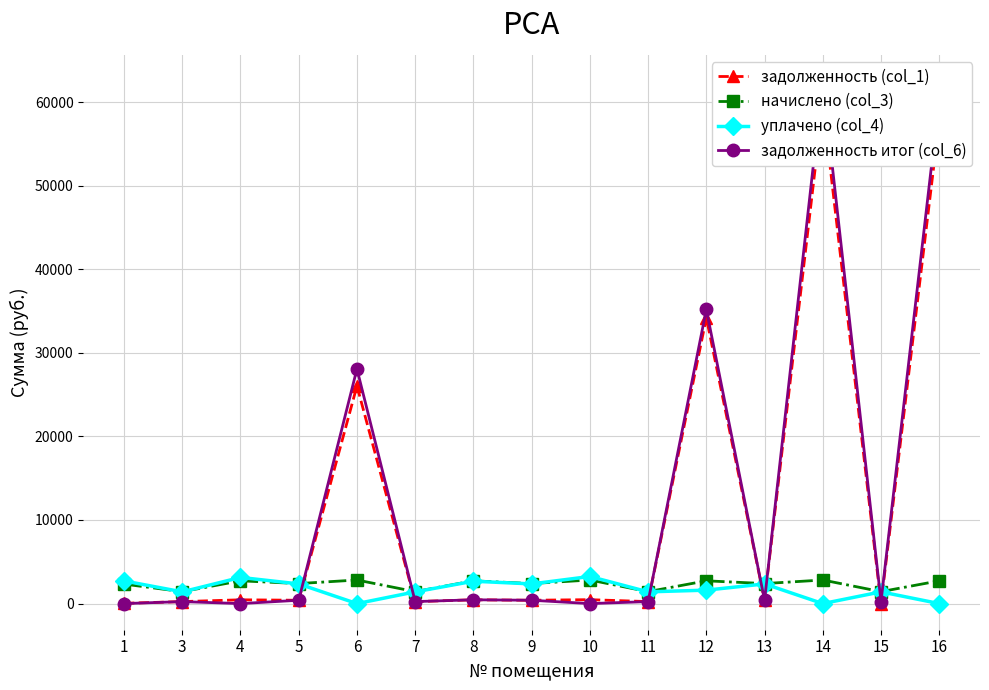

How many times do задолженность итог (col_6) and начислено (col_3) cross each other?

7